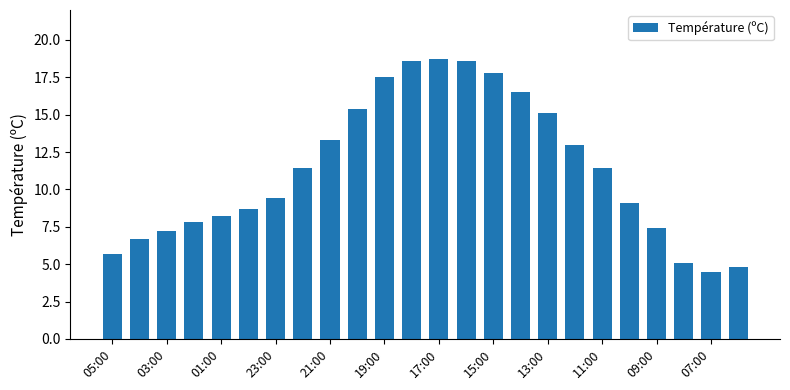

What is the smallest value displayed?

4.5